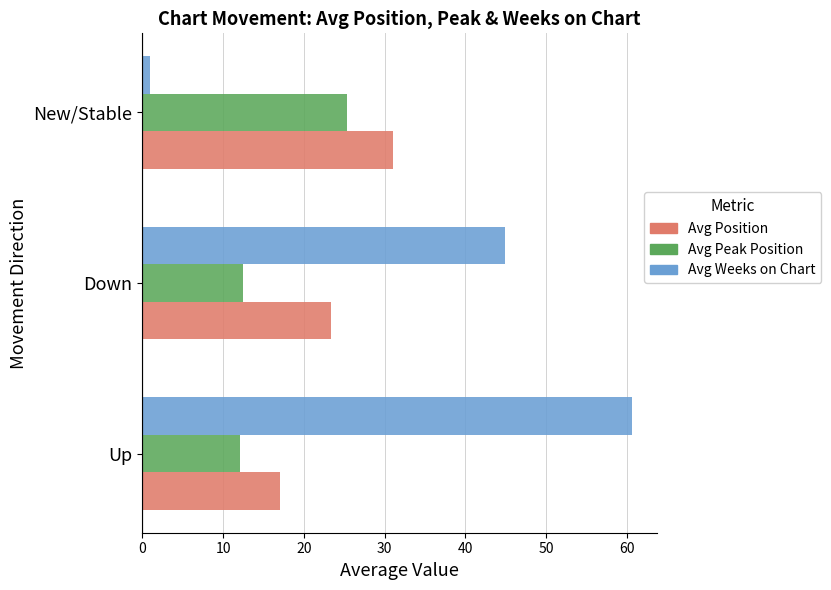

Rank the categories by Avg Weeks on Chart value from lowest to highest.

New/Stable, Down, Up